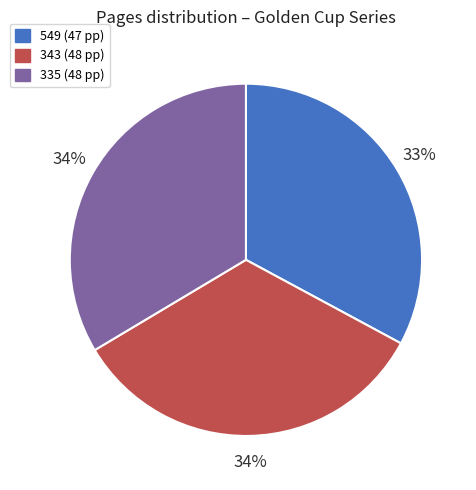

Which has a higher value, 343 (48 pp) or 549 (47 pp)?

343 (48 pp)